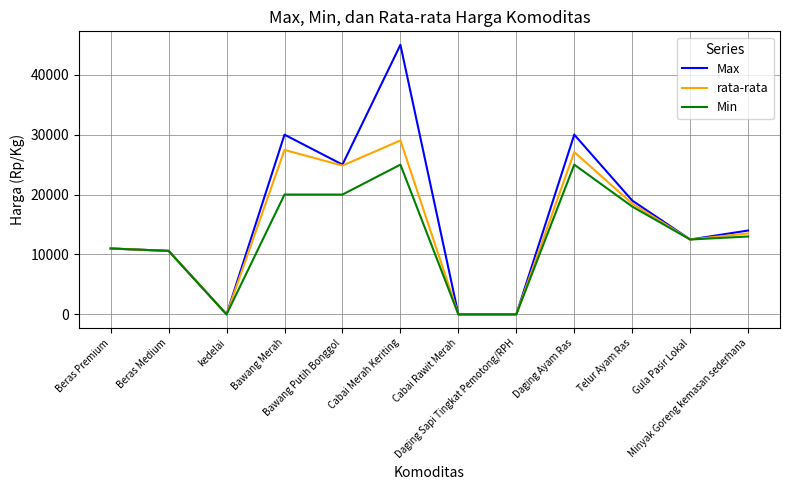

Read the Min value at Bawang Merah, to the nearest 100.

20000